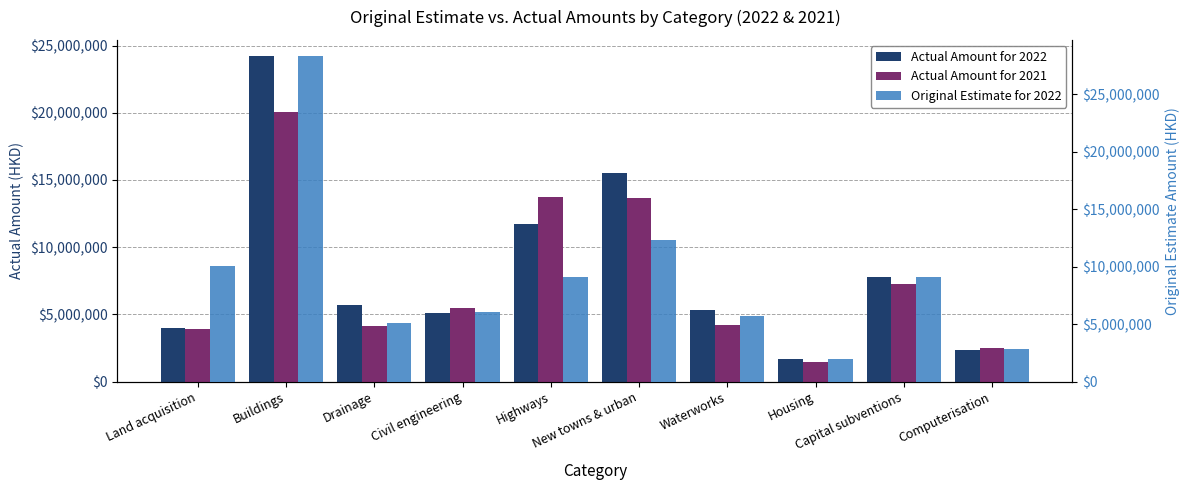

What is the difference between the maximum and minimum values in the Actual Amount for 2021 series?

18593957